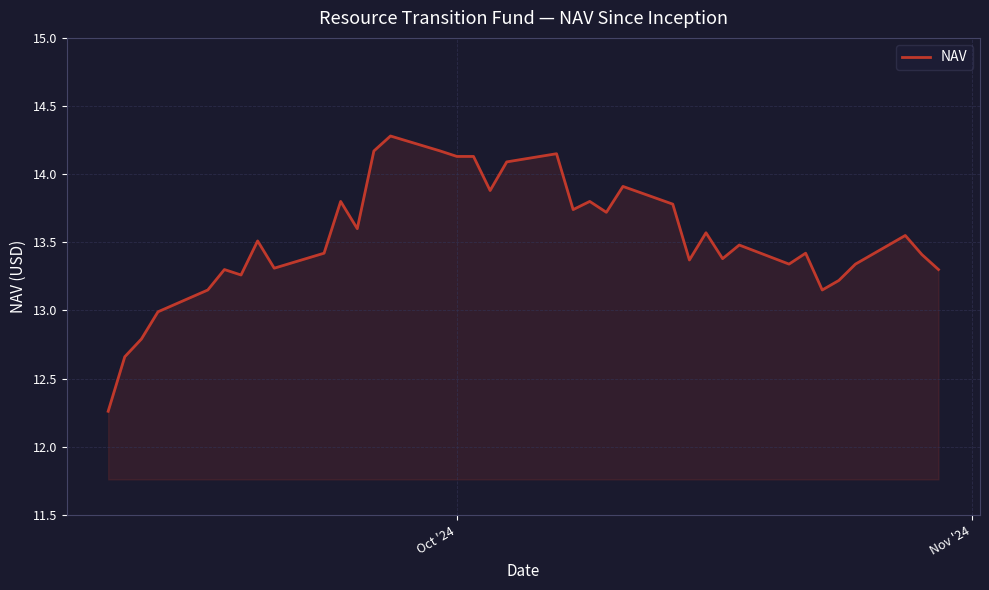

What is the greatest value displayed?

14.3